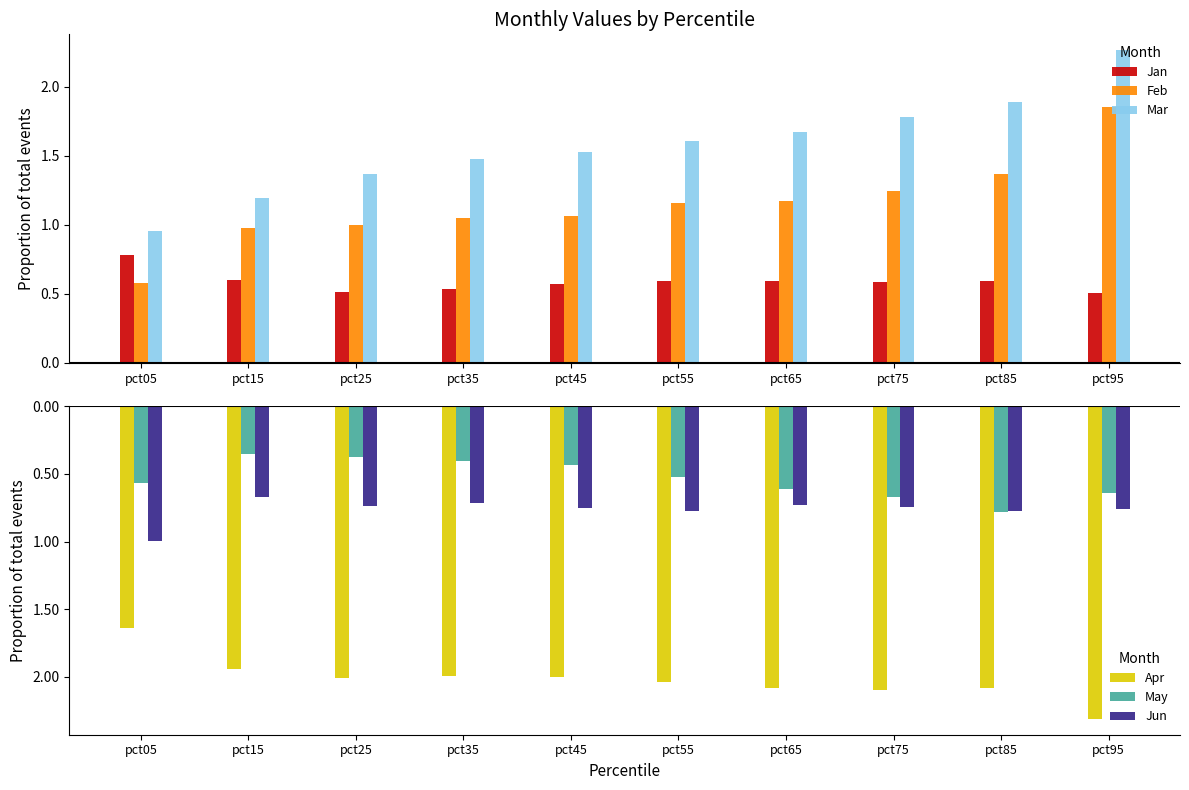

Count the number of data series in this chart.

6